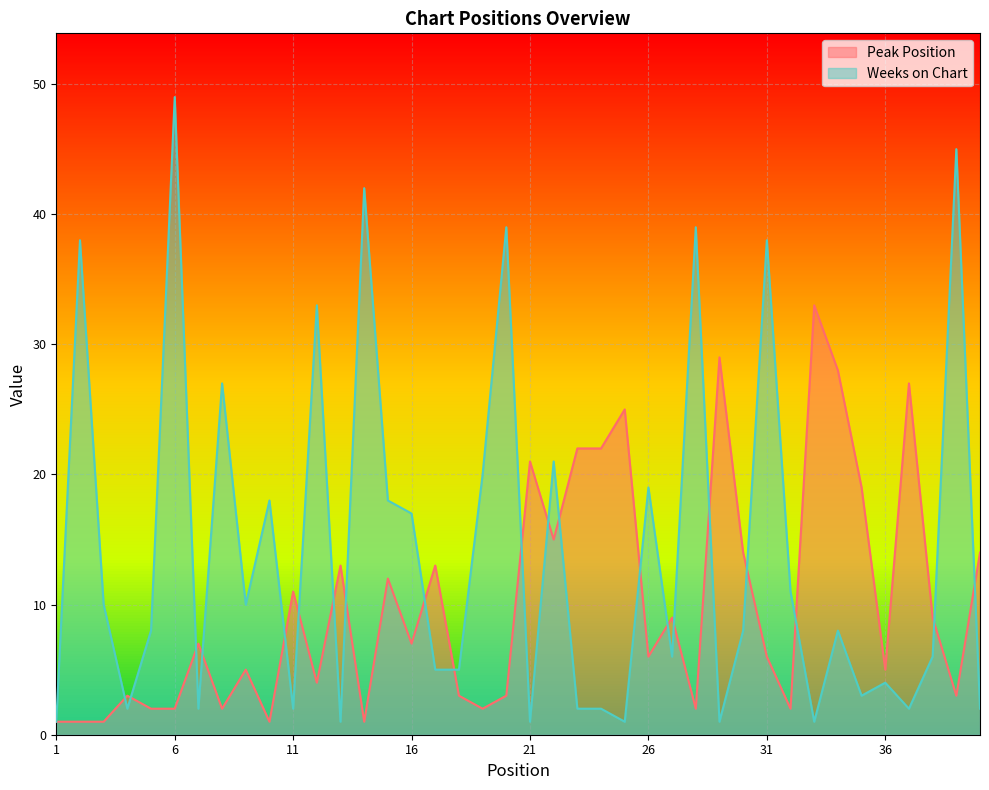

What is the value of the Peak Position point at the 39th from the left?

3